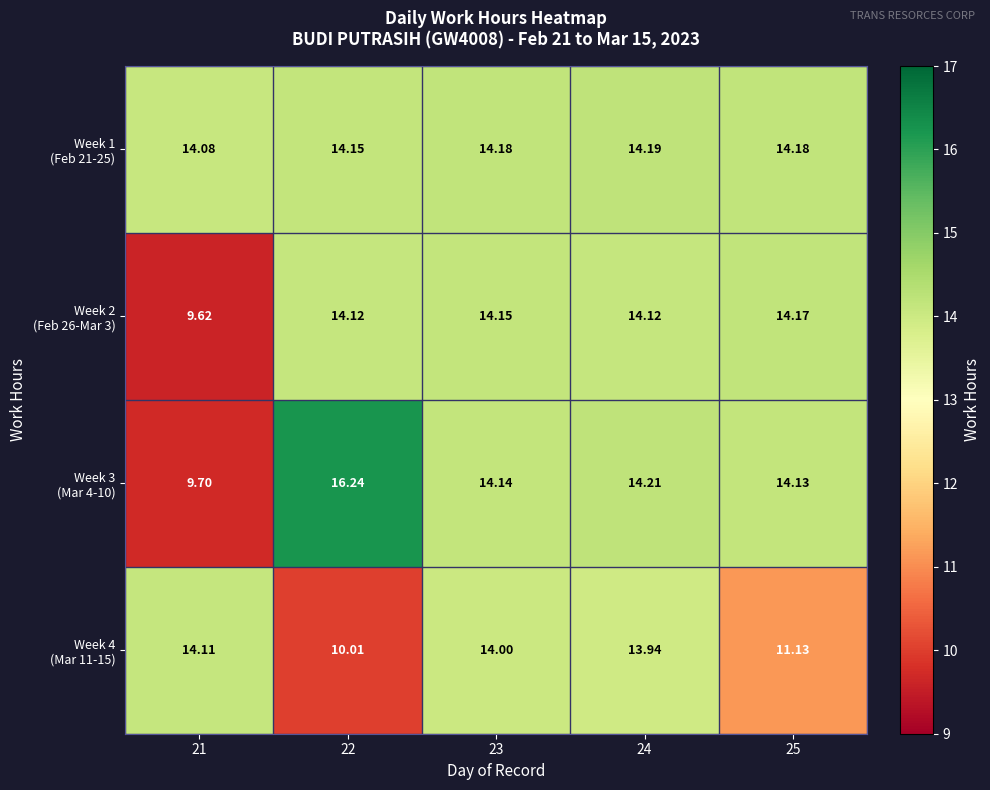

Which category has the highest value across all series?

22